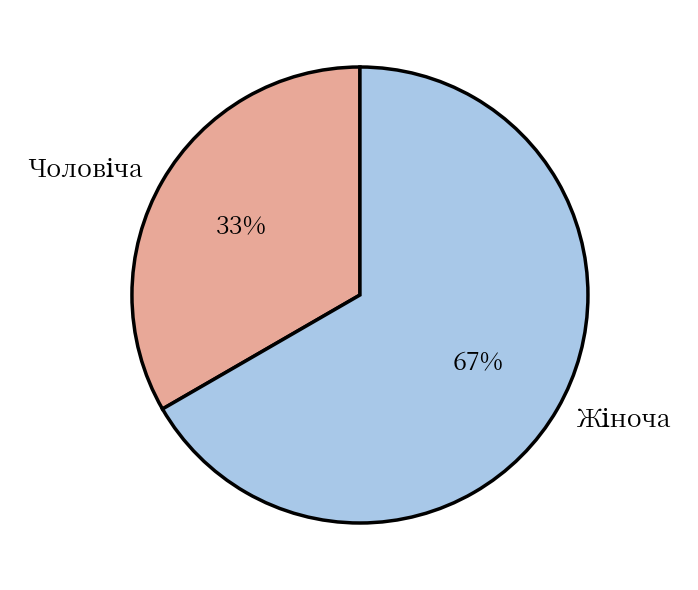

Does any single category account for the majority?

Yes